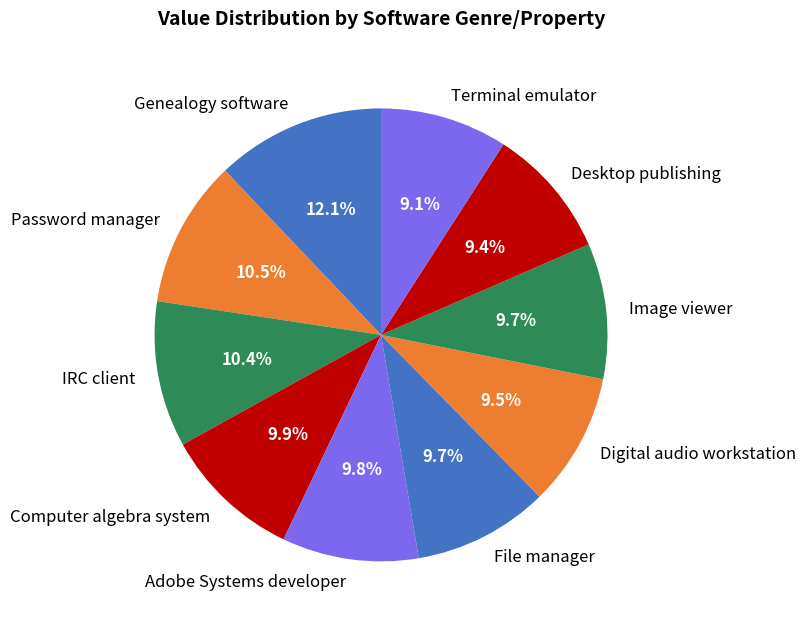

To the nearest percent, what portion does Adobe Systems developer represent?

10%